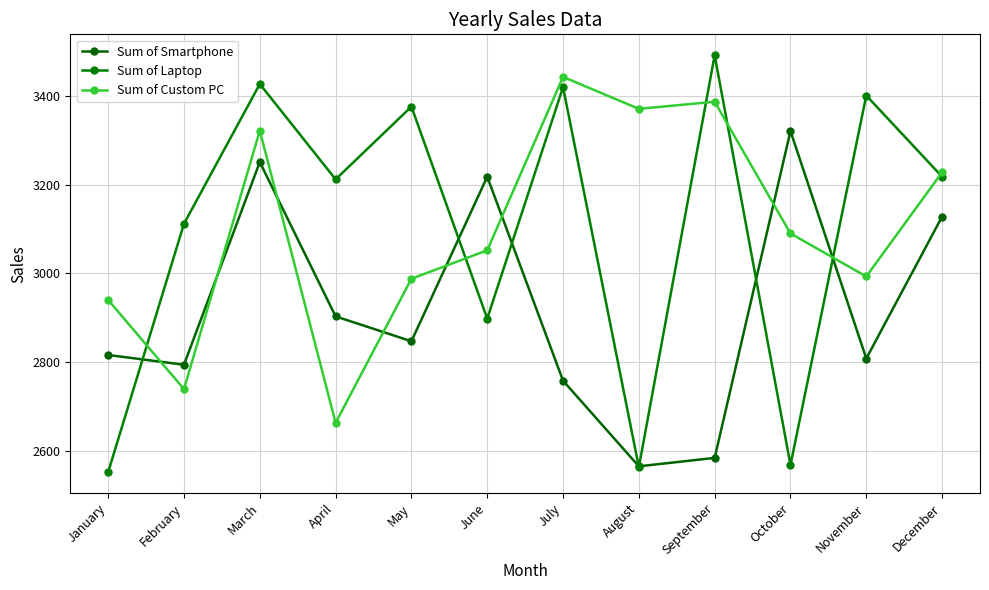

Which series changed the most between January and May?

Sum of Laptop